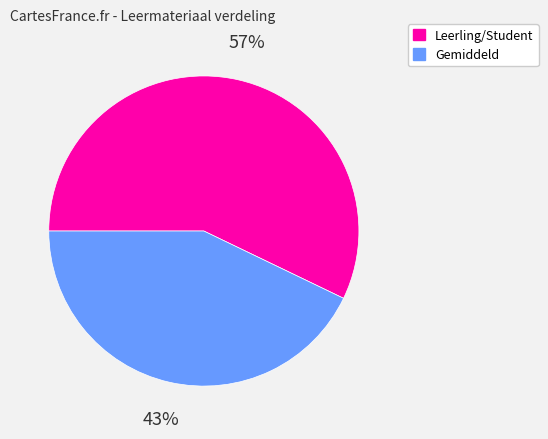

Which slice is the smallest?

Gemiddeld